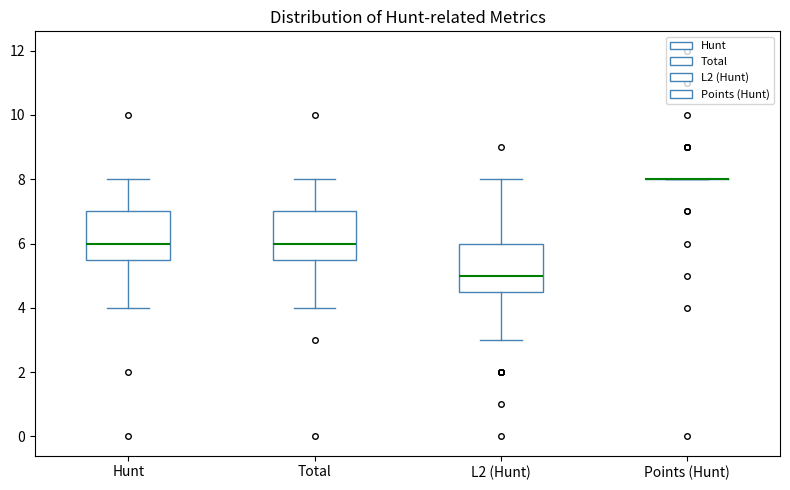

Reading left to right, transcribe this box plot: for each box, give where its median line is, the range the box spans, and where its two whiskers end, as read against the y-axis. The values are not printed on the chart, so give them approximately, as read against the axis.

Hunt: median 6.0, box 5.6 to 7.0, whiskers 4.0 to 8.0
Total: median 6.0, box 5.6 to 7.0, whiskers 4.0 to 8.0
L2 (Hunt): median 5.0, box 4.6 to 6.0, whiskers 3.0 to 8.0
Points (Hunt): box collapsed to a line at 8.0, whiskers 8.0 to 8.0